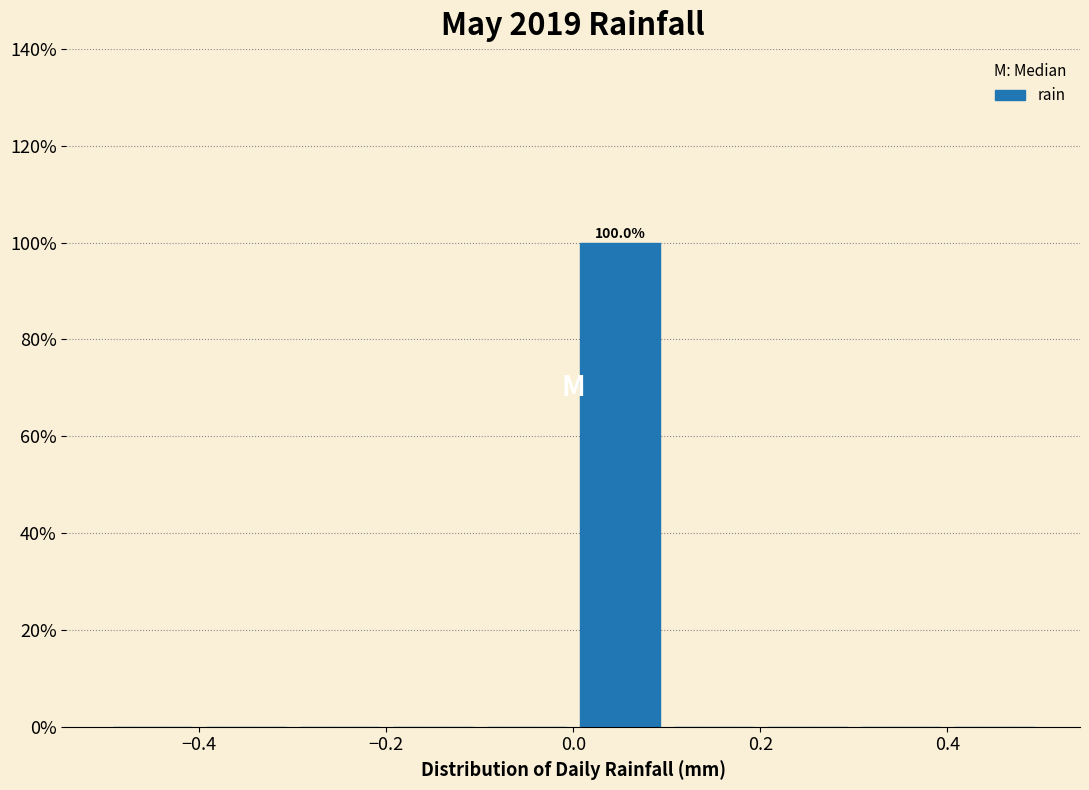

Which range on the x-axis has the tallest bar?

0.0 to 0.1